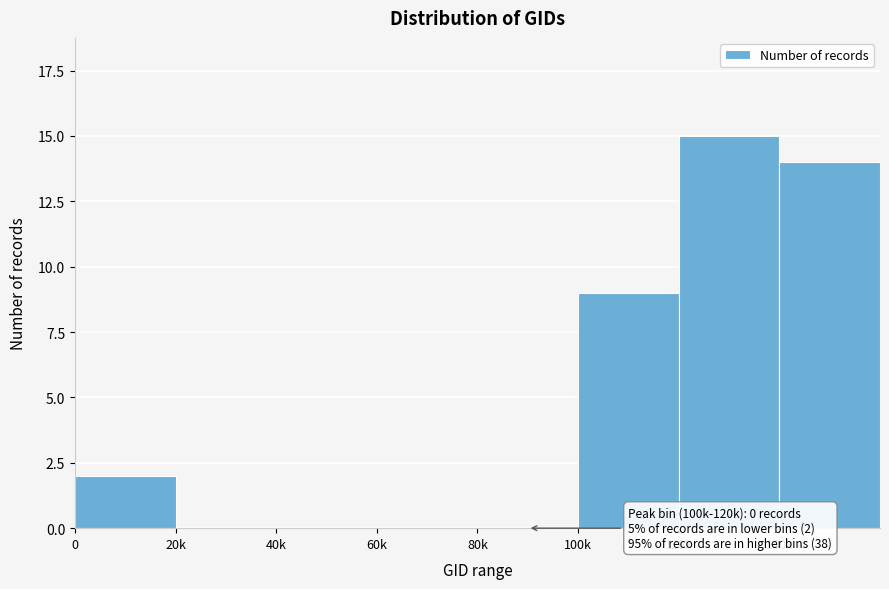

Reading left to right, list all the values displayed in this chart.

0=2	20k=0	40k=0	60k=0	80k=0	100k=9	120k=15	140k=14